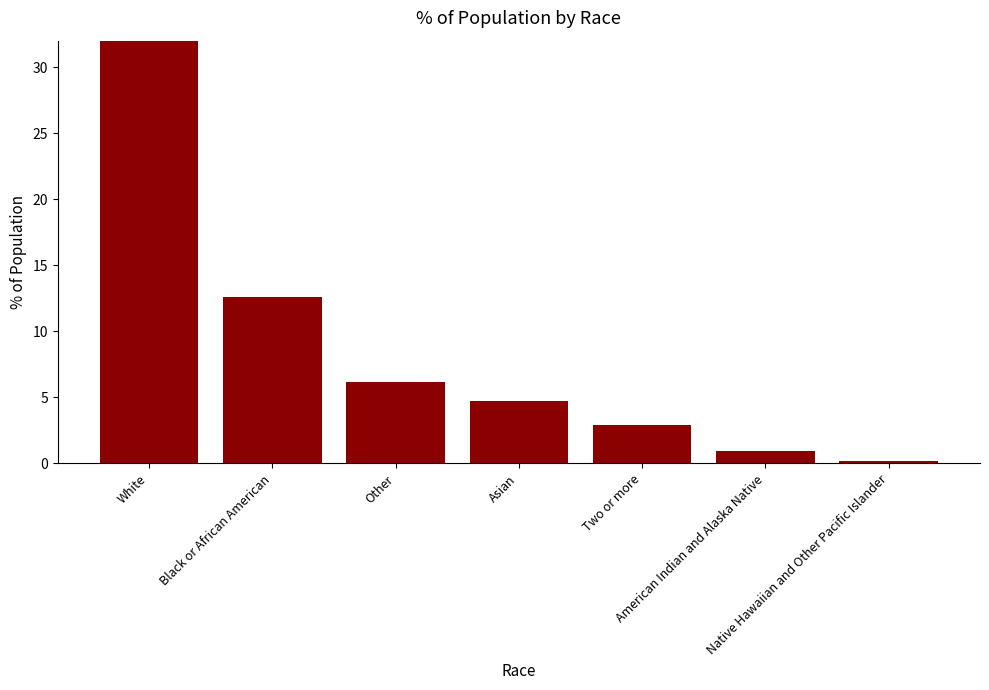

What is the change in value from White to Asian?

-67.7